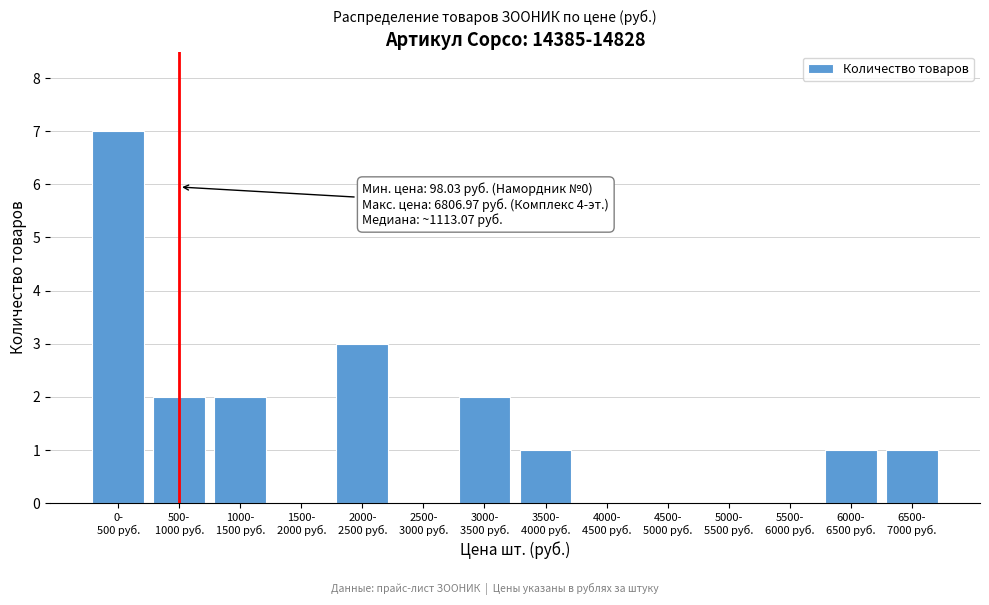

What is the maximum value shown in the chart?

7